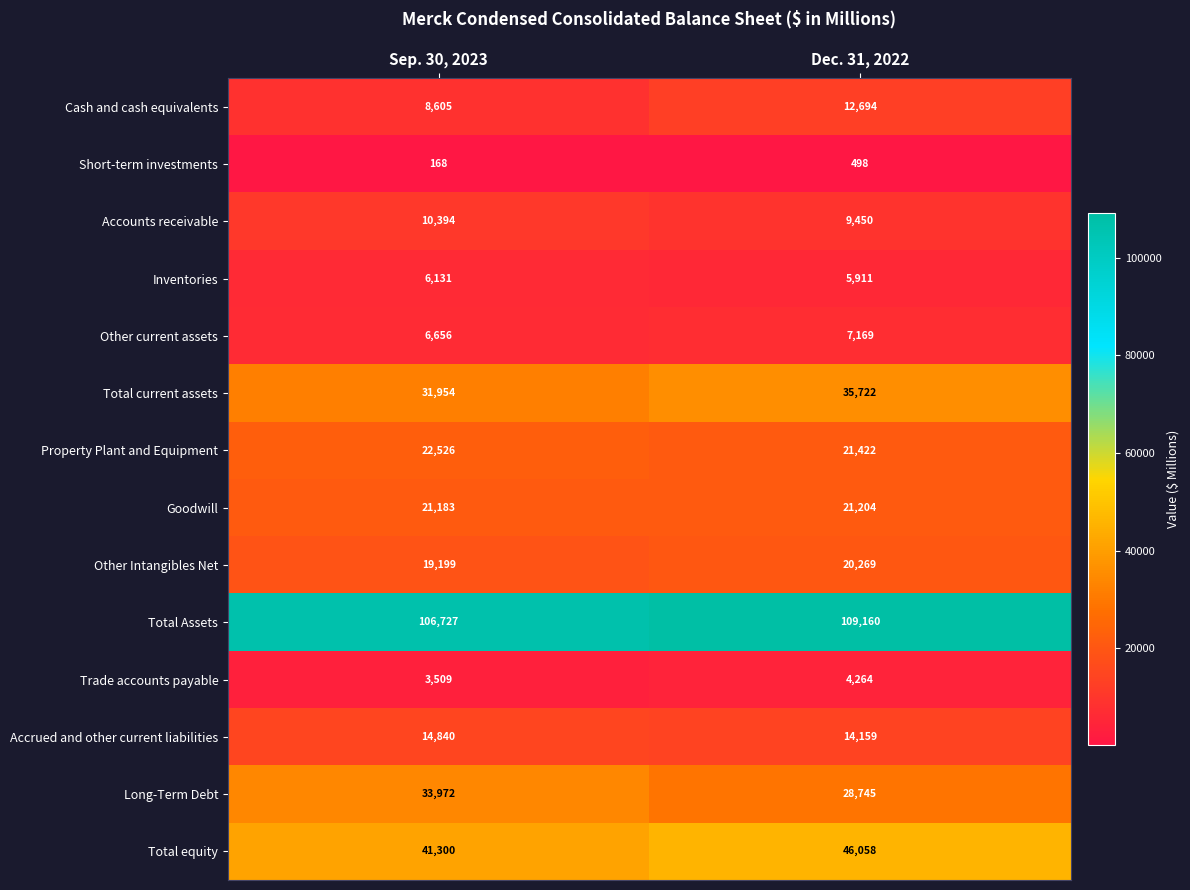

Is the value of Property Plant and Equipment at Dec. 31, 2022 greater than the value of Accounts receivable at Sep. 30, 2023?

Yes